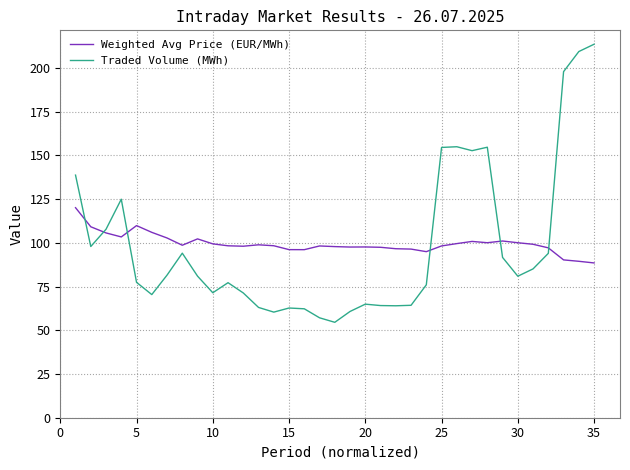

Which series has the widest spread of values?

Traded Volume (MWh)